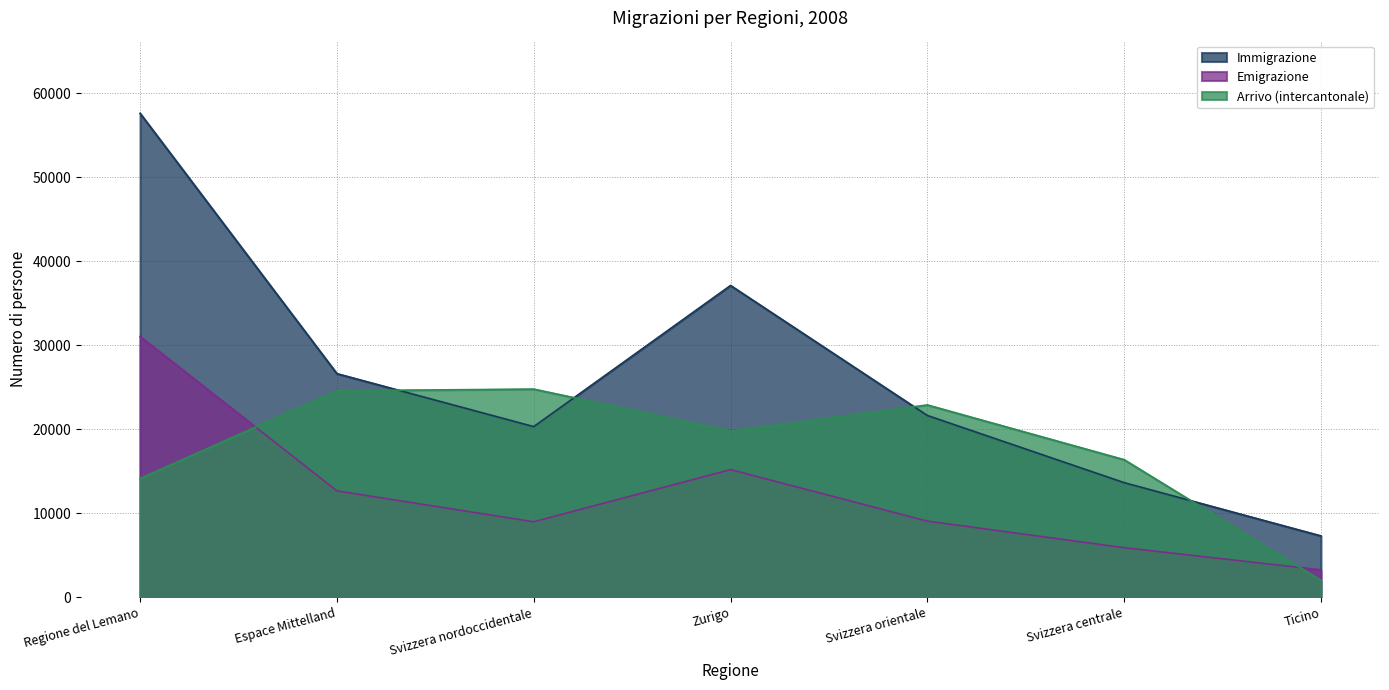

True or false: Emigrazione has a value of 12667 at Espace Mittelland.

True